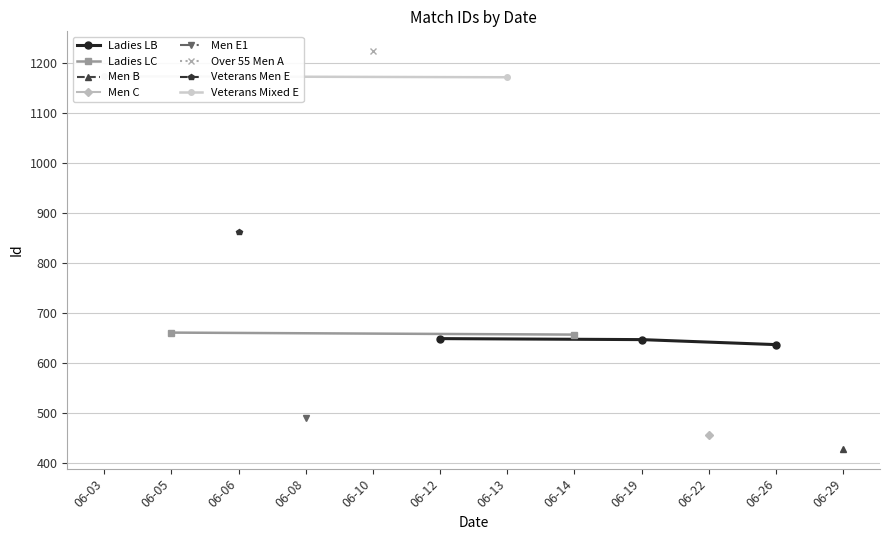

What is the value of the Ladies LB point at the 2nd from the left?

647